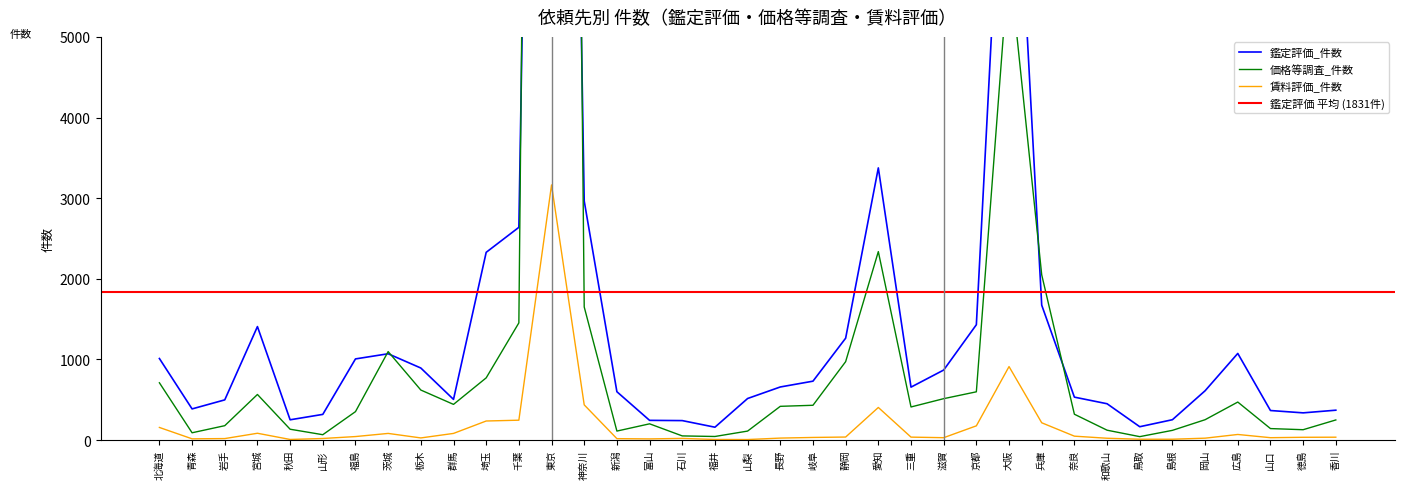

What is the sum of the 鑑定評価_報酬 values at 新潟 and 三重?

53